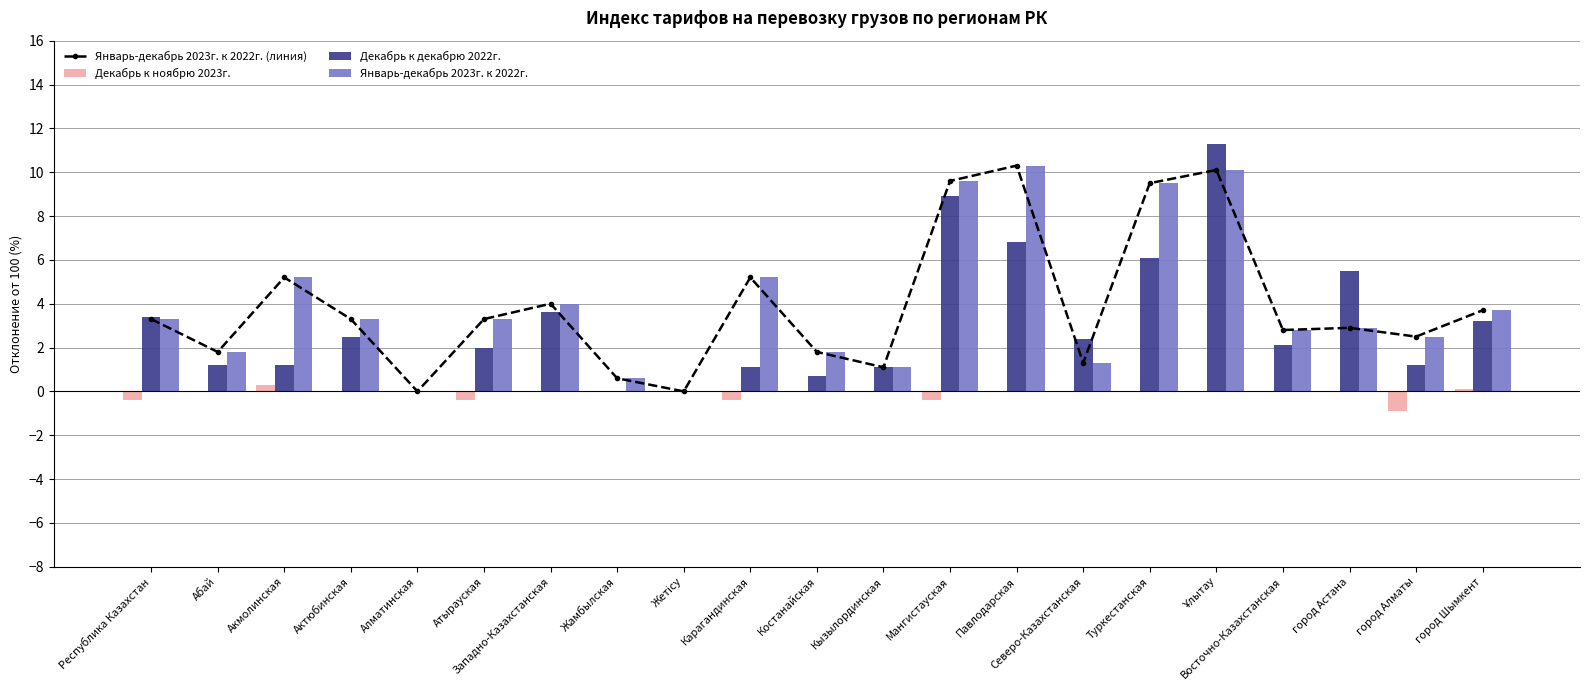

Between Атырауская and Акмолинская, which is larger?

Акмолинская